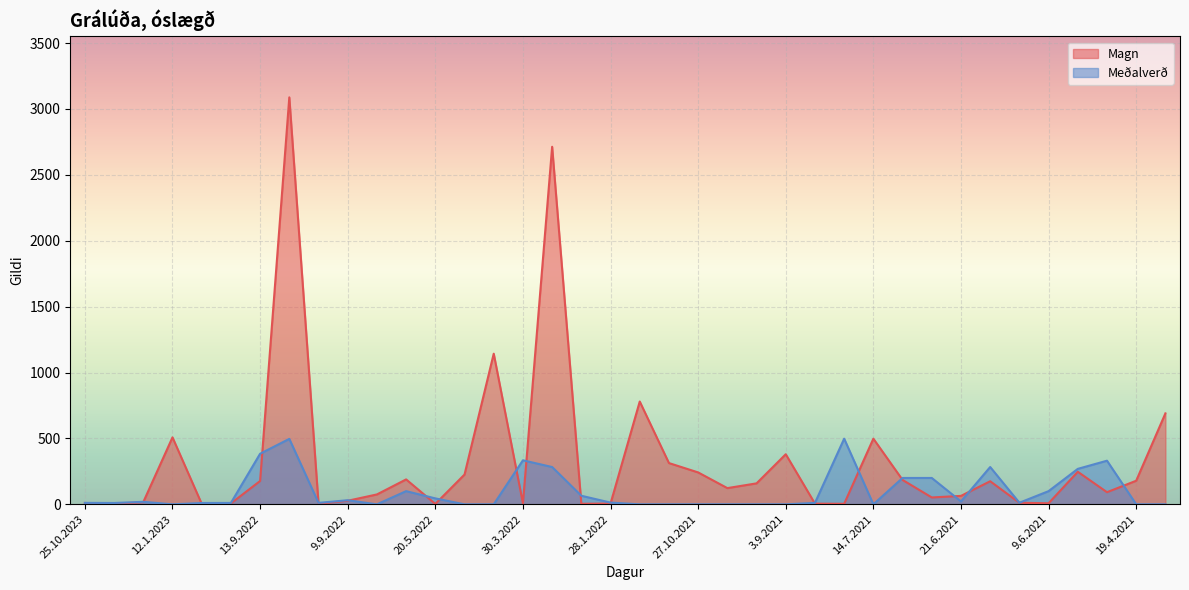

True or false: Meðalverð and Magn cross at least once.

True